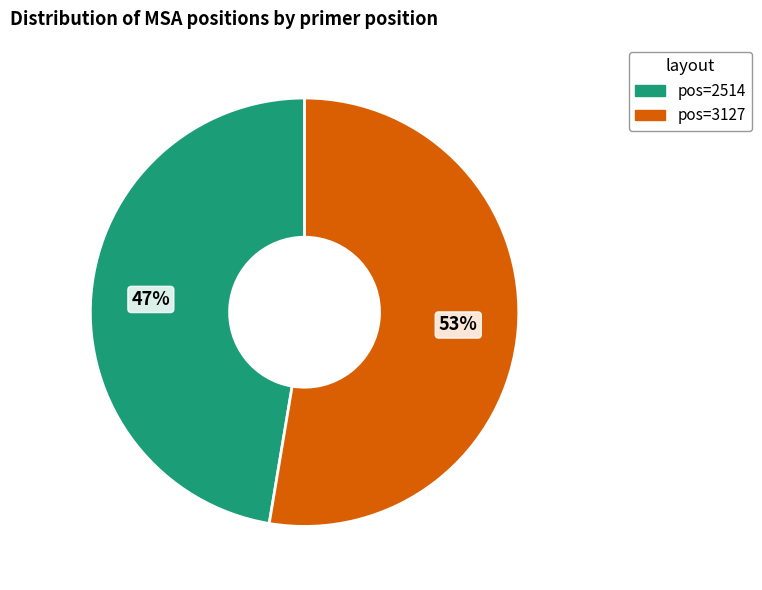

Does any single category account for the majority?

Yes